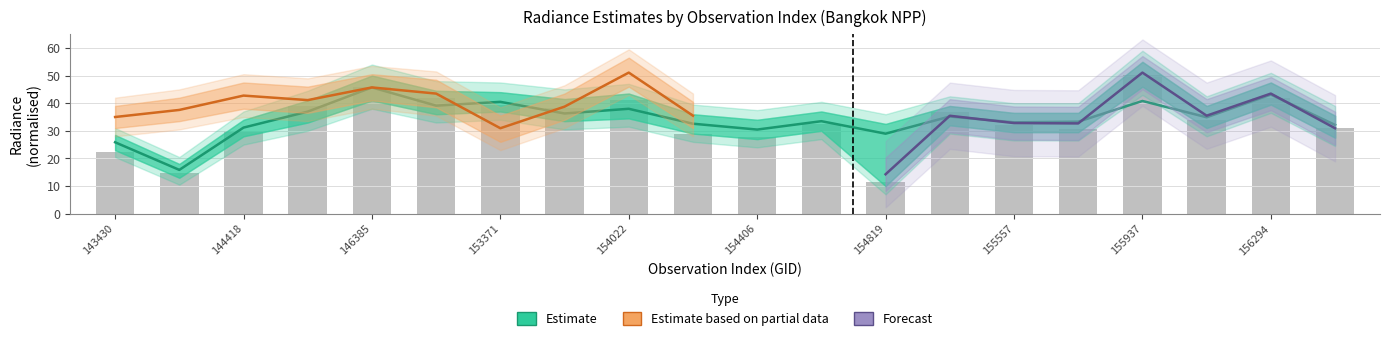

Is the value of rade9_aggzone_norm at 144221 greater than the value of rade9_mult_nadir_norm at 146194?

No